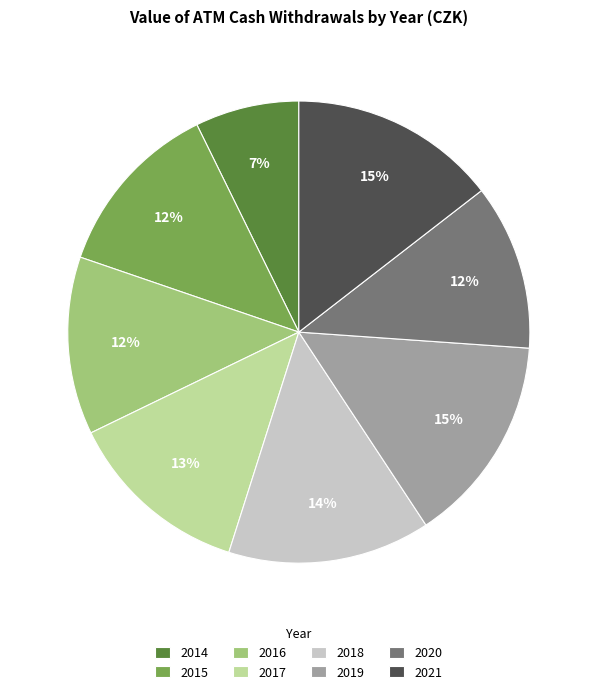

To the nearest percent, what portion does 2017 represent?

13%